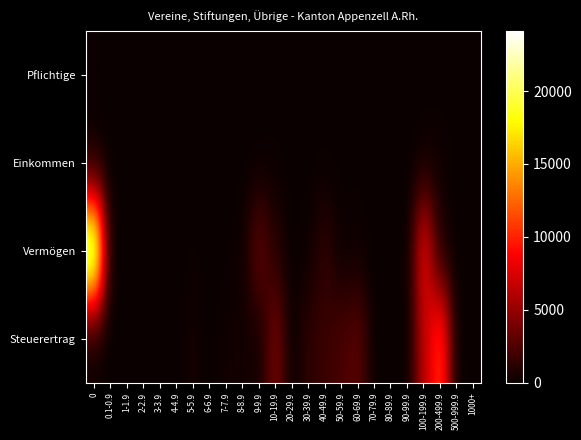

Reading right to left, what are all the values shown in this chart?

Pflichtige: 1000+=0.0	500-999.9=0.0	200-499.9=1.0	100-199.9=1.0	90-99.9=0.0	80-89.9=0.0	70-79.9=0.0	60-69.9=1.0	50-59.9=1.0	40-49.9=1.0	30-39.9=1.0	20-29.9=0.0	10-19.9=8.0	9-9.9=1.0	8-8.9=1.0	7-7.9=1.0	6-6.9=0.0	5-5.9=2.0	4-4.9=0.0	3-3.9=0.0	2-2.9=0.0	1-1.9=0.0	0.1-0.9=0.0	0=131.0
Einkommen: 1000+=0.0	500-999.9=0.0	200-499.9=261.0	100-199.9=152.8	90-99.9=0.0	80-89.9=0.0	70-79.9=0.0	60-69.9=68.7	50-59.9=54.5	40-49.9=41.2	30-39.9=30.6	20-29.9=0.0	10-19.9=93.4	9-9.9=9.7	8-8.9=8.5	7-7.9=7.5	6-6.9=0.0	5-5.9=10.0	4-4.9=0.0	3-3.9=0.0	2-2.9=0.0	1-1.9=0.0	0.1-0.9=0.0	0=0.0
Vermögen: 1000+=0.0	500-999.9=0.0	200-499.9=704.0	100-199.9=8321.0	90-99.9=0.0	80-89.9=0.0	70-79.9=0.0	60-69.9=182.0	50-59.9=77.0	40-49.9=1380.0	30-39.9=235.0	20-29.9=0.0	10-19.9=1064.0	9-9.9=3196.0	8-8.9=267.0	7-7.9=25.0	6-6.9=0.0	5-5.9=100.0	4-4.9=0.0	3-3.9=0.0	2-2.9=0.0	1-1.9=0.0	0.1-0.9=0.0	0=24112.0
Steuerertrag: 1000+=0.0	500-999.9=0.0	200-499.9=11093.0	100-199.9=6494.0	90-99.9=0.0	80-89.9=0.0	70-79.9=0.0	60-69.9=2920.0	50-59.9=2316.0	40-49.9=1751.0	30-39.9=1301.0	20-29.9=0.0	10-19.9=3972.0	9-9.9=412.0	8-8.9=361.0	7-7.9=319.0	6-6.9=0.0	5-5.9=426.0	4-4.9=0.0	3-3.9=0.0	2-2.9=0.0	1-1.9=0.0	0.1-0.9=0.0	0=0.0